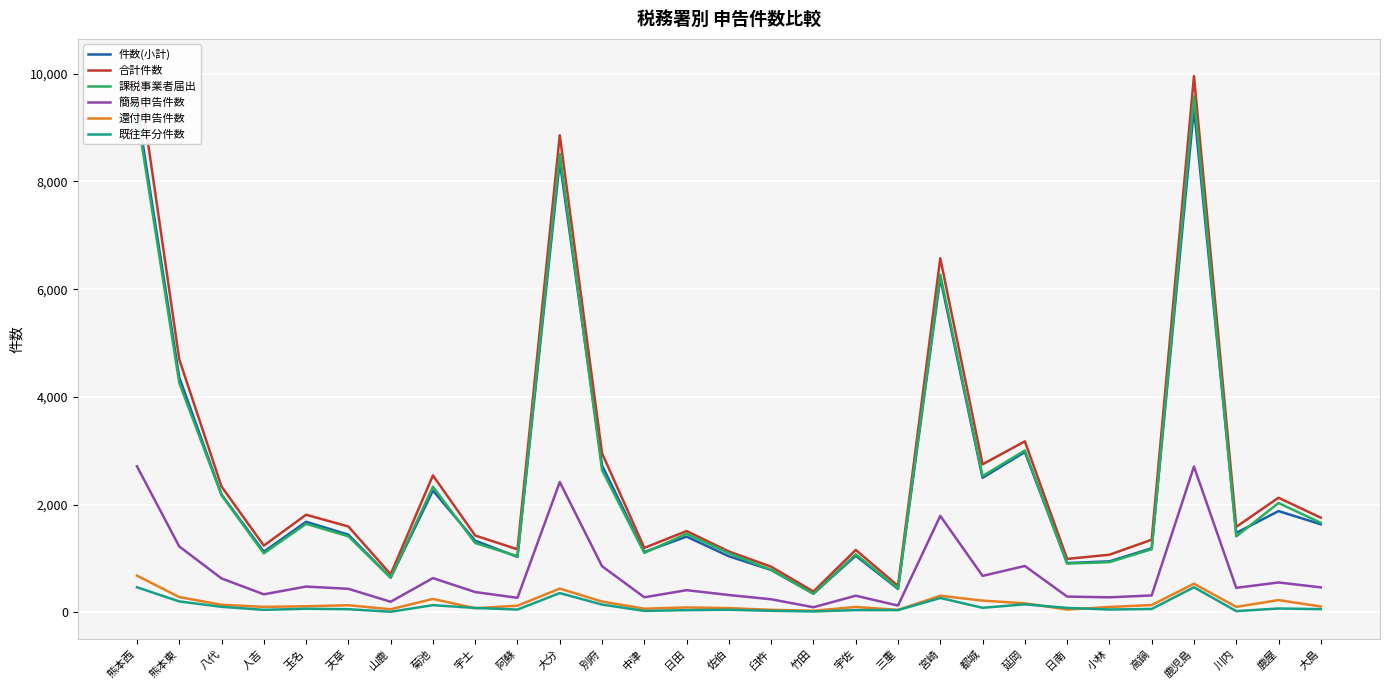

True or false: 簡易申告件数 and 還付申告件数 cross at least once.

False